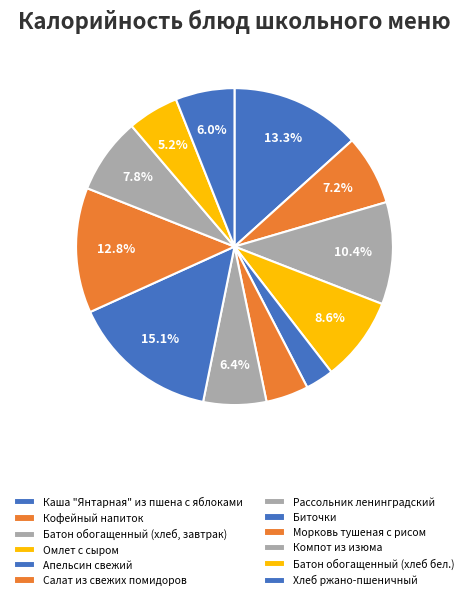

How many slices are in this pie chart?

12